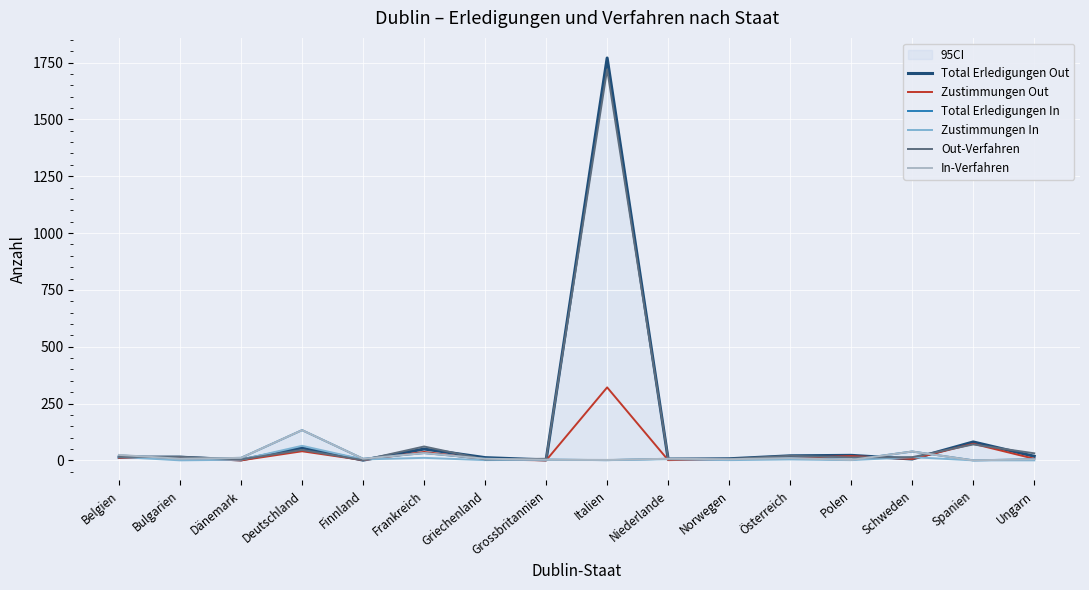

What is the difference between the Total Erledigungen In values at Schweden and Ungarn?

34